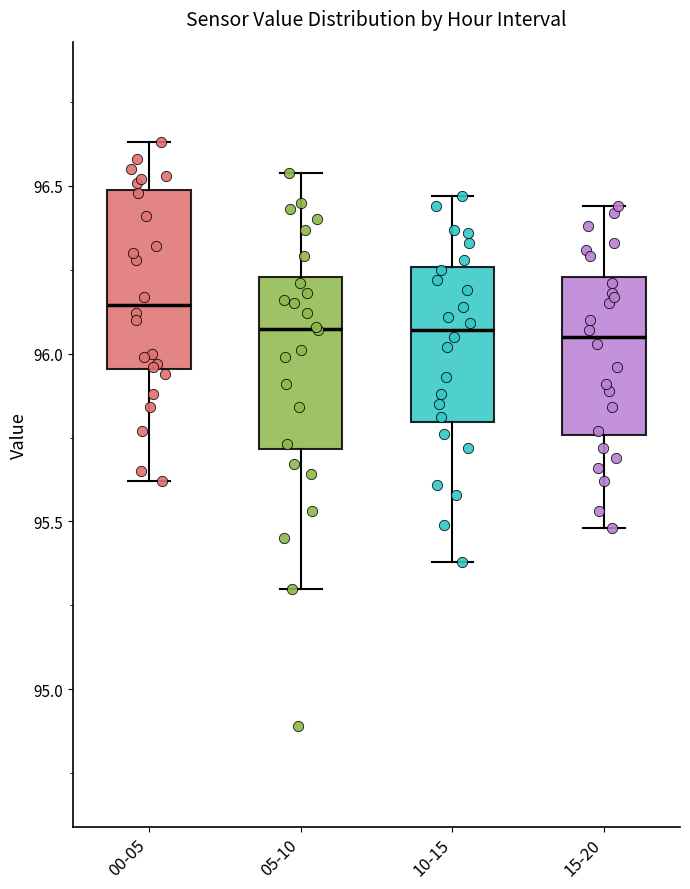

Which box has the highest median line?

00-05